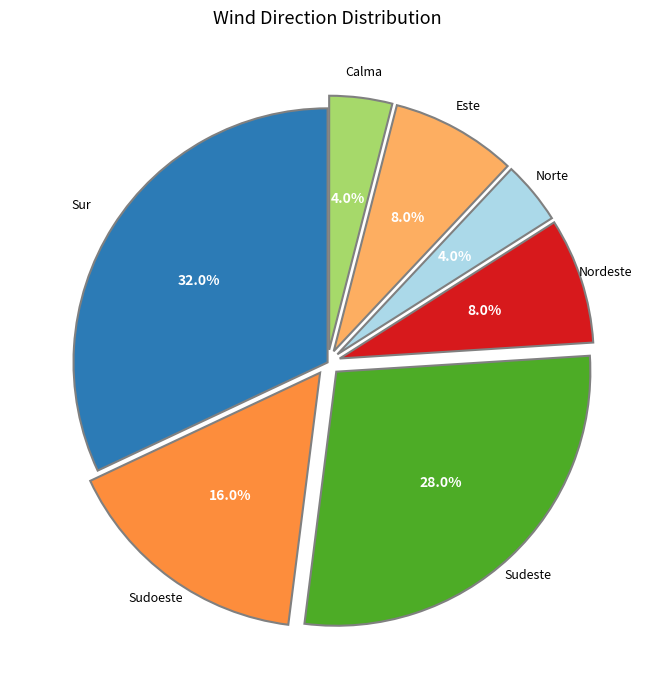

Count the number of slices in the pie.

7